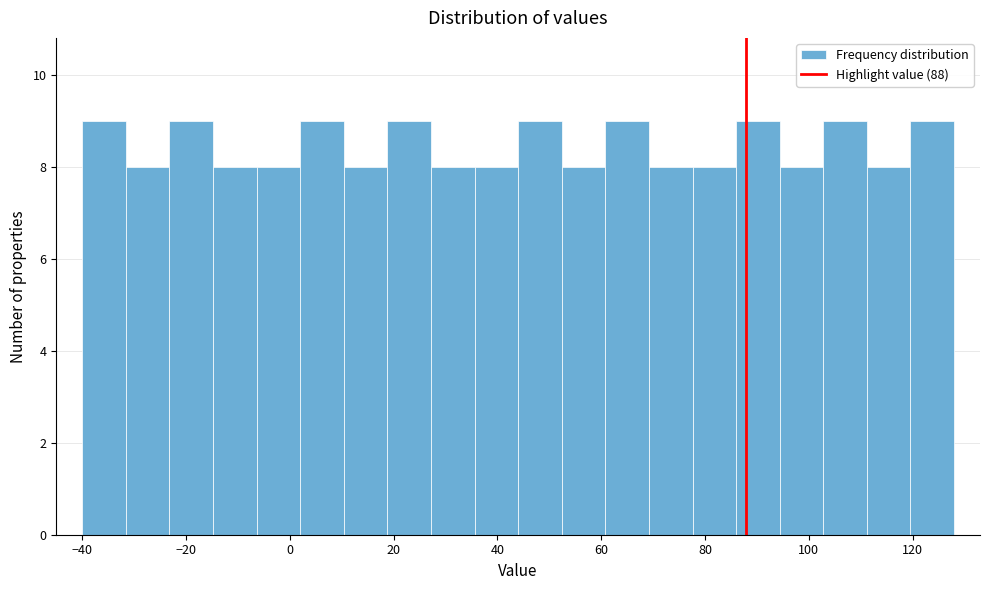

Reading left to right, transcribe this chart: for each bar, give the range it covers on the x-axis and its height. Neither the bar edges nor the heights are printed on the chart, so give them approximately, as read against the axes.

-40.0 to -31.6: 9
-31.6 to -23.2: 8
-23.2 to -14.8: 9
-14.8 to -6.4: 8
-6.4 to 2.0: 8
2.0 to 10.4: 9
10.4 to 18.8: 8
18.8 to 27.2: 9
27.2 to 35.6: 8
35.6 to 44.0: 8
44.0 to 52.4: 9
52.4 to 60.8: 8
60.8 to 69.2: 9
69.2 to 77.6: 8
77.6 to 86.0: 8
86.0 to 94.4: 9
94.4 to 102.8: 8
102.8 to 111.2: 9
111.2 to 119.6: 8
119.6 to 128.0: 9